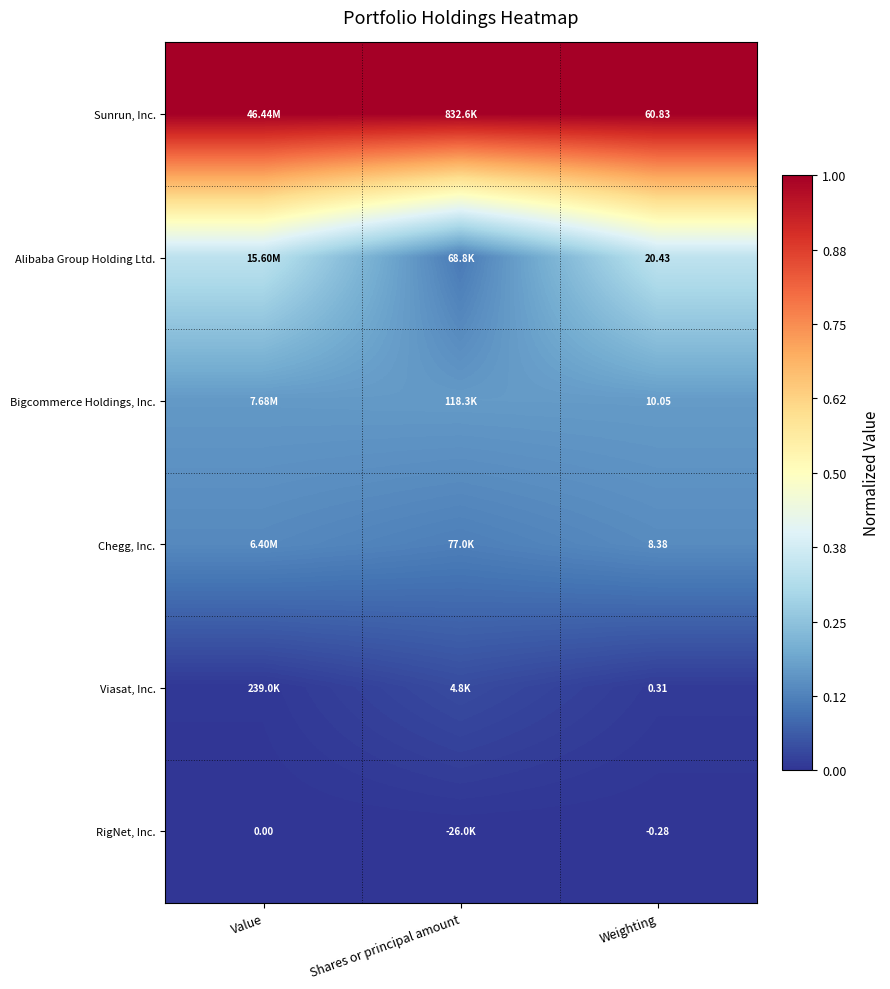

At Weighting, list the series in order from smallest to largest.

RigNet, Inc., Viasat, Inc., Chegg, Inc., Bigcommerce Holdings, Inc., Alibaba Group Holding Ltd., Sunrun, Inc.